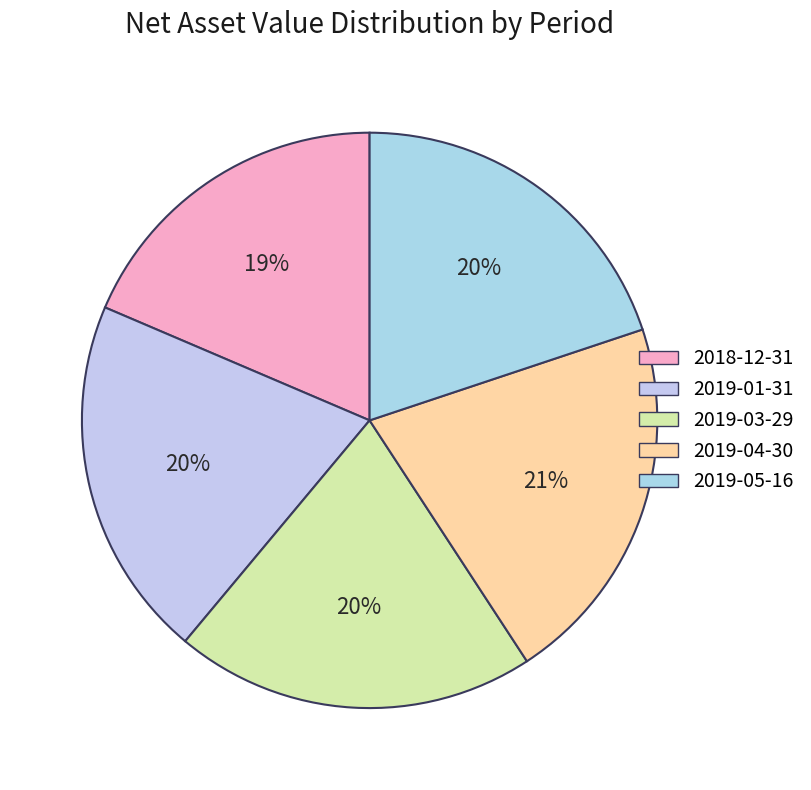

Rank the categories by value from lowest to highest.

2018-12-31, 2019-05-16, 2019-03-29, 2019-01-31, 2019-04-30